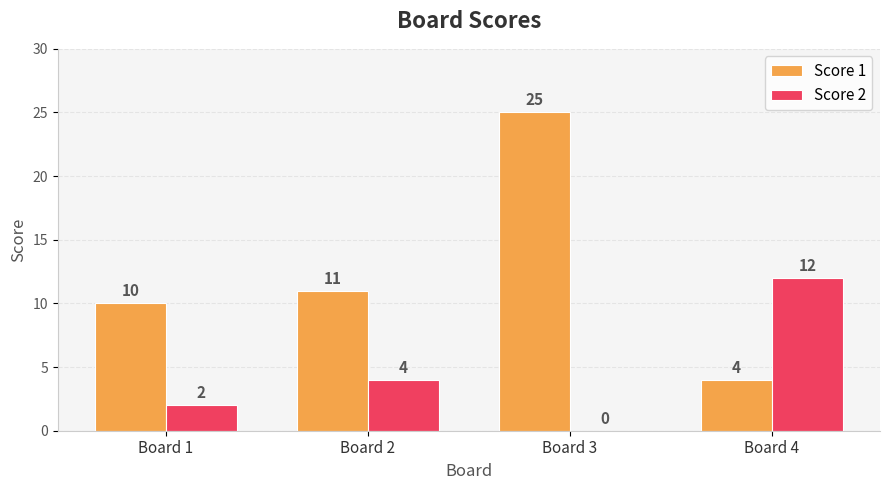

Where is Score 2 nearest to the value 6?

Board 2